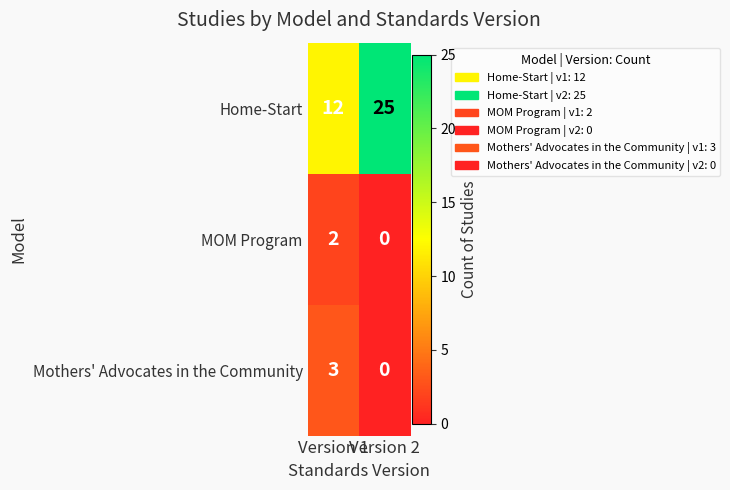

True or false: Home-Start has a value of 7 at Version 1.

False